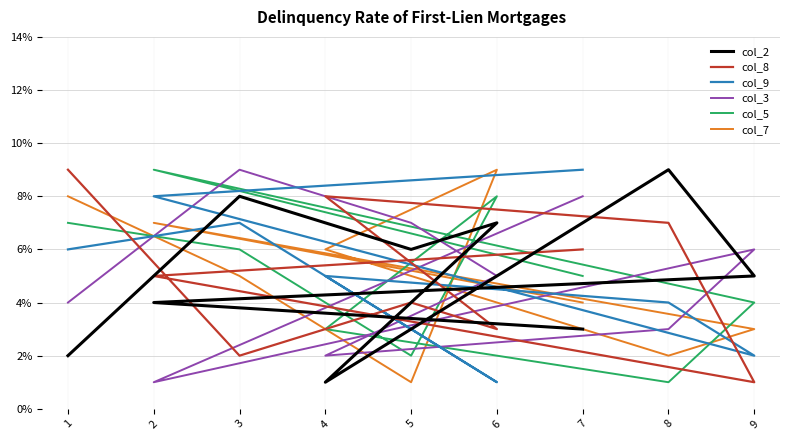

Which series has the largest total across all categories?

col_2